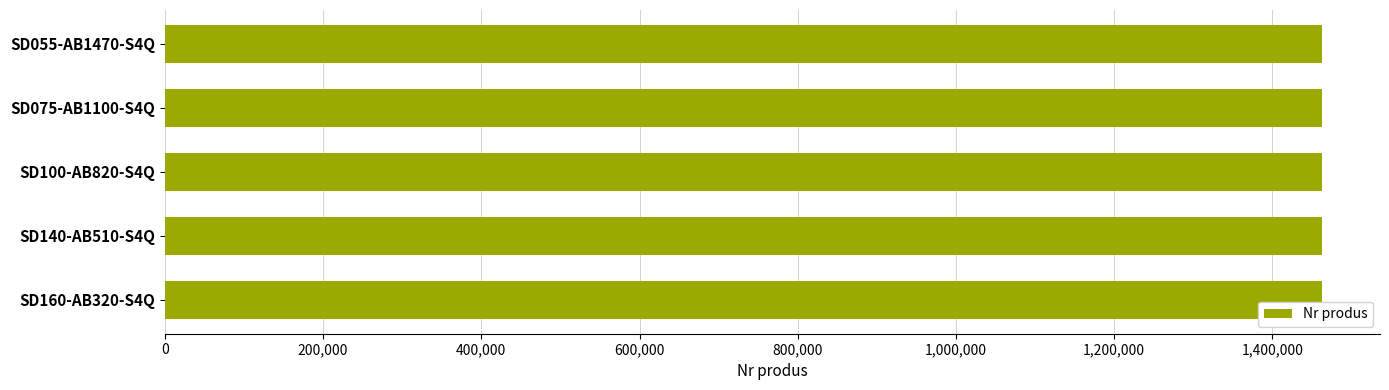

Is it true that the value at SD140-AB510-S4Q is 322146?

False